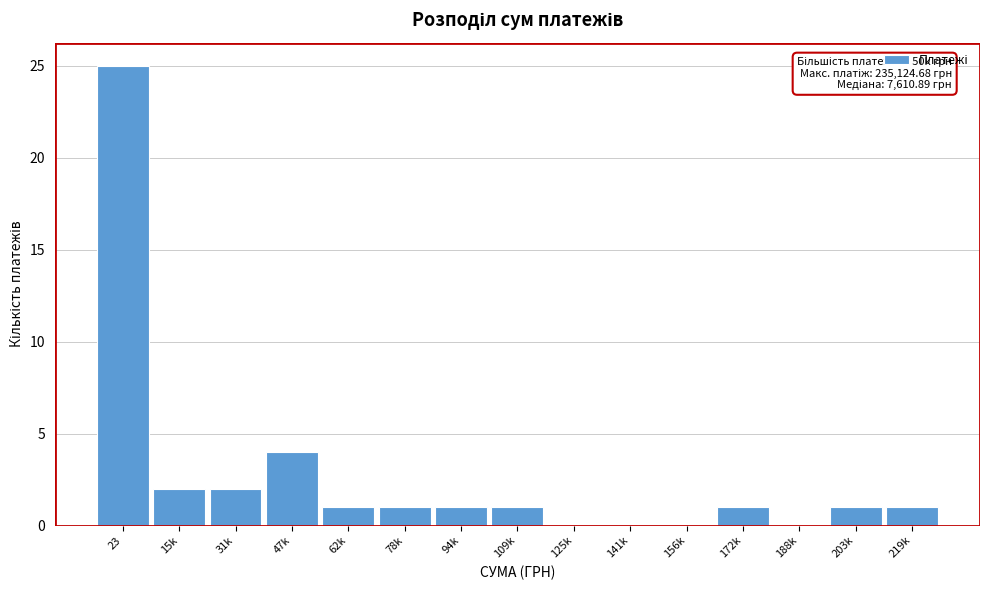

Reading right to left, extract all data points from this chart.

219k=1	203k=1	188k=0	172k=1	156k=0	141k=0	125k=0	109k=1	94k=1	78k=1	62k=1	47k=4	31k=2	15k=2	23=25